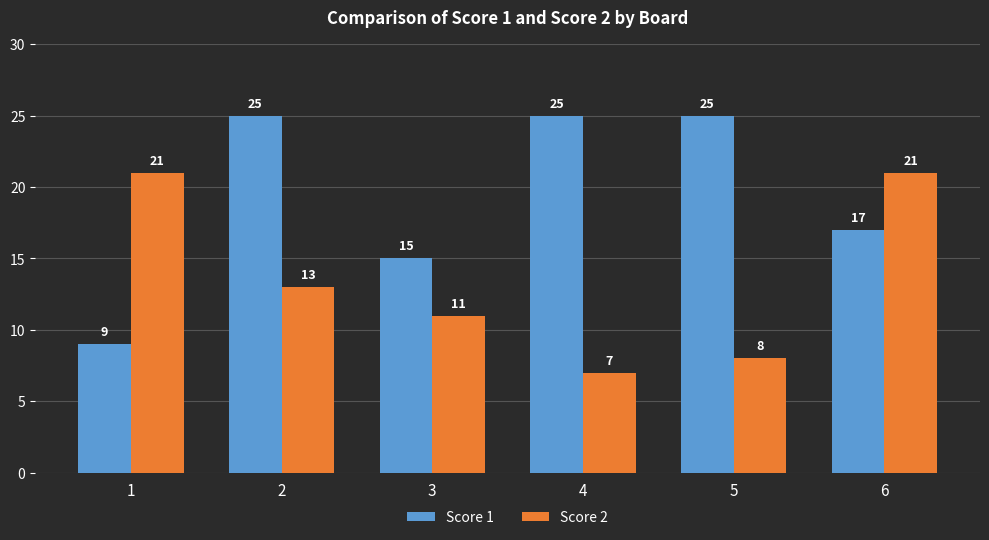

What is the sum of all Score 2 values?

81